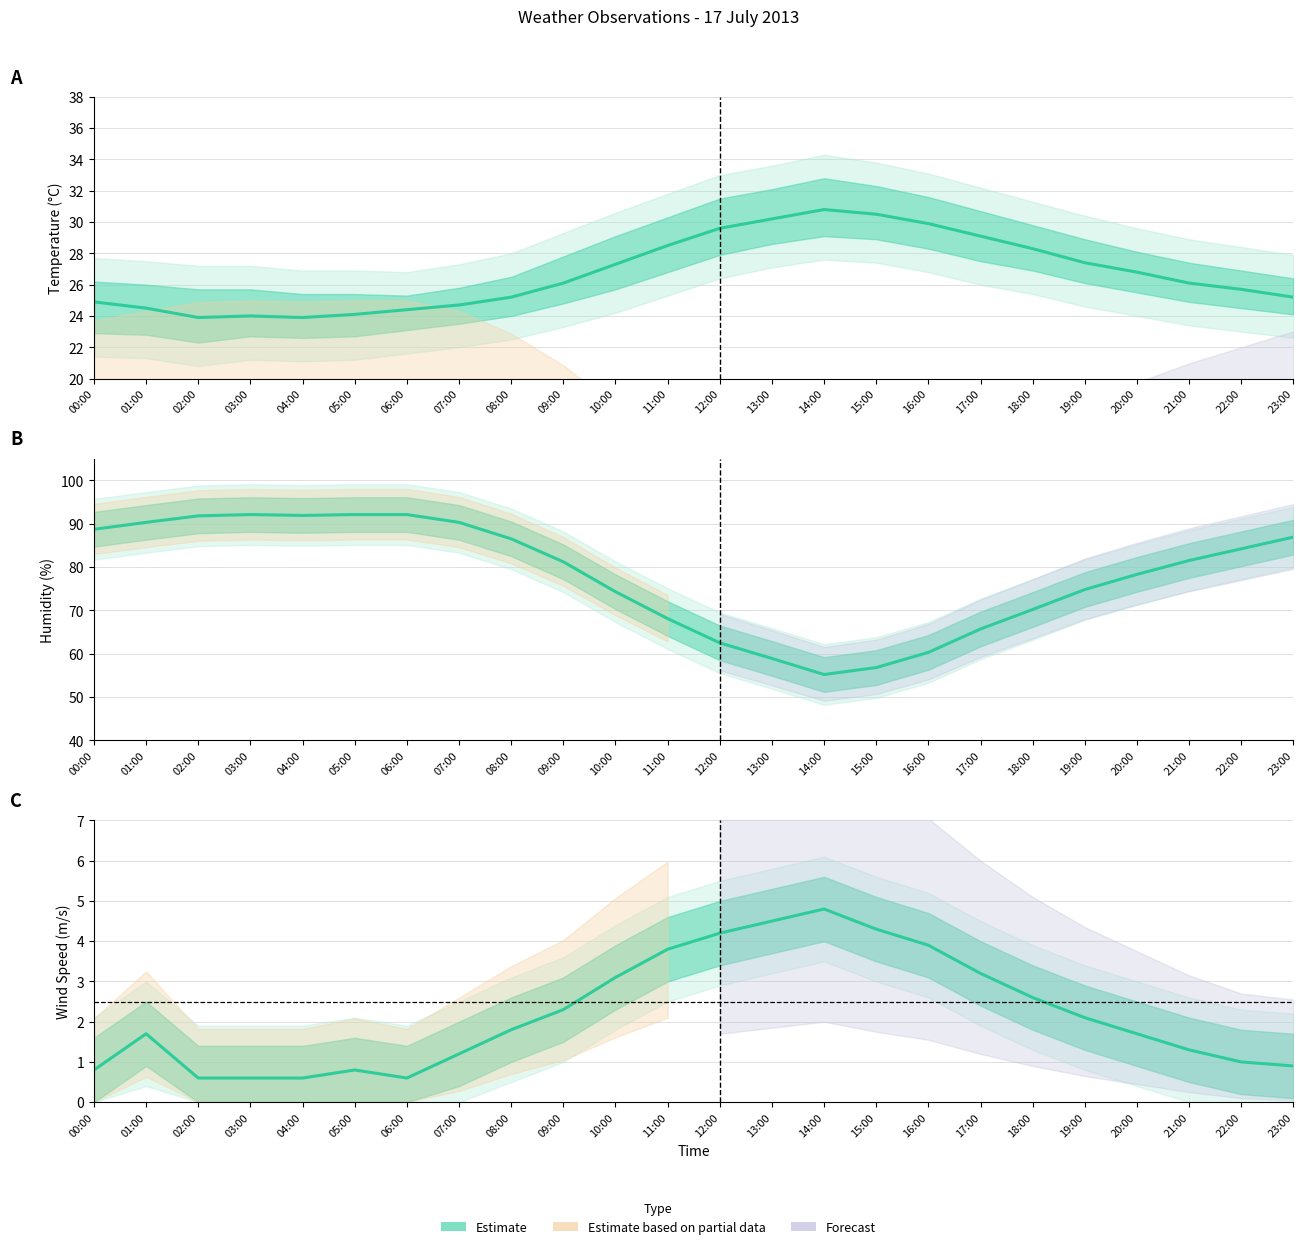

At which label is Humidity closest to 73?

10:00